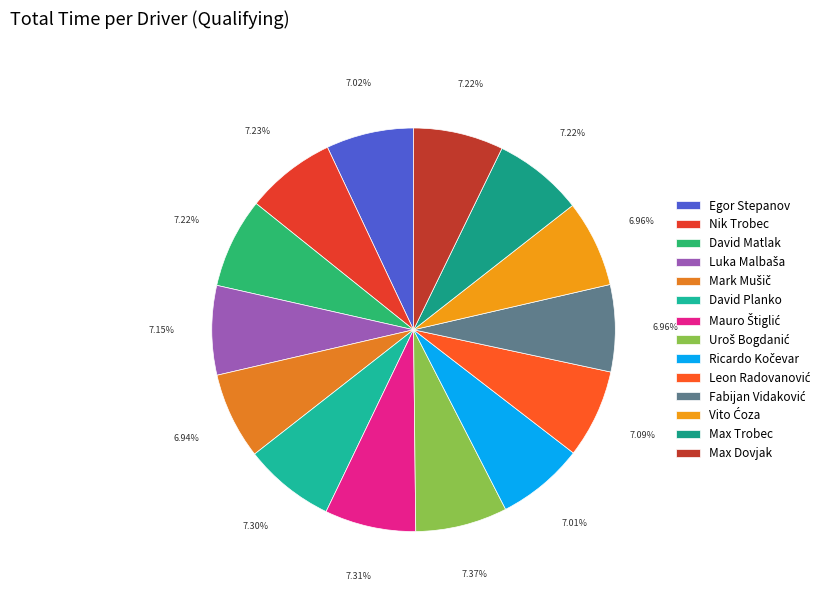

Does any single category account for the majority?

No